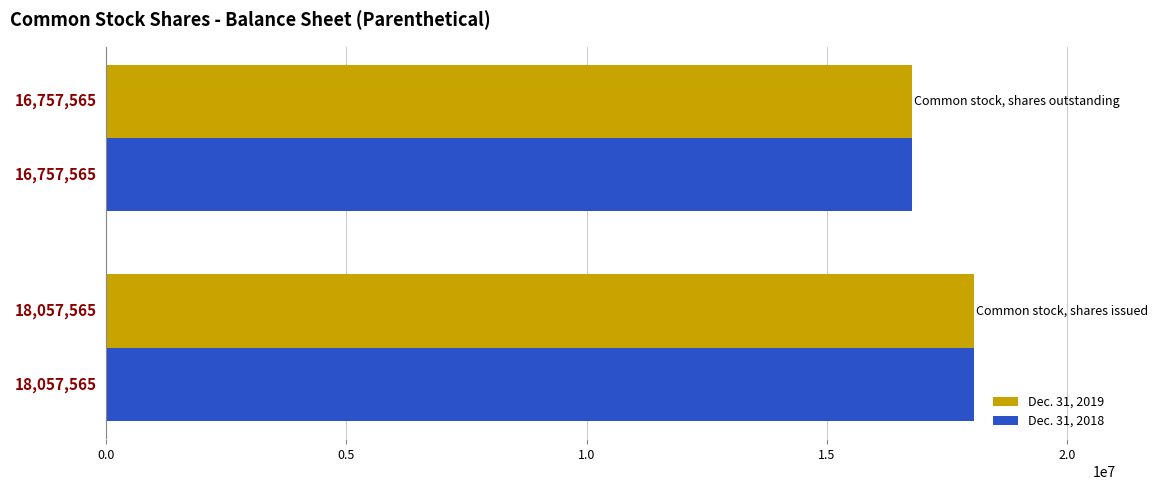

What is the sum of all Dec. 31, 2018 values?

34815130